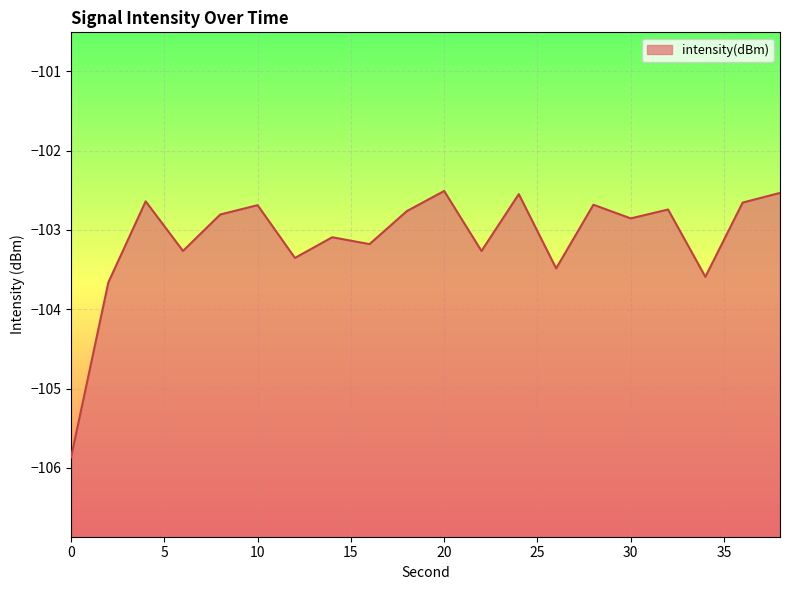

How many lines are shown in the chart?

1